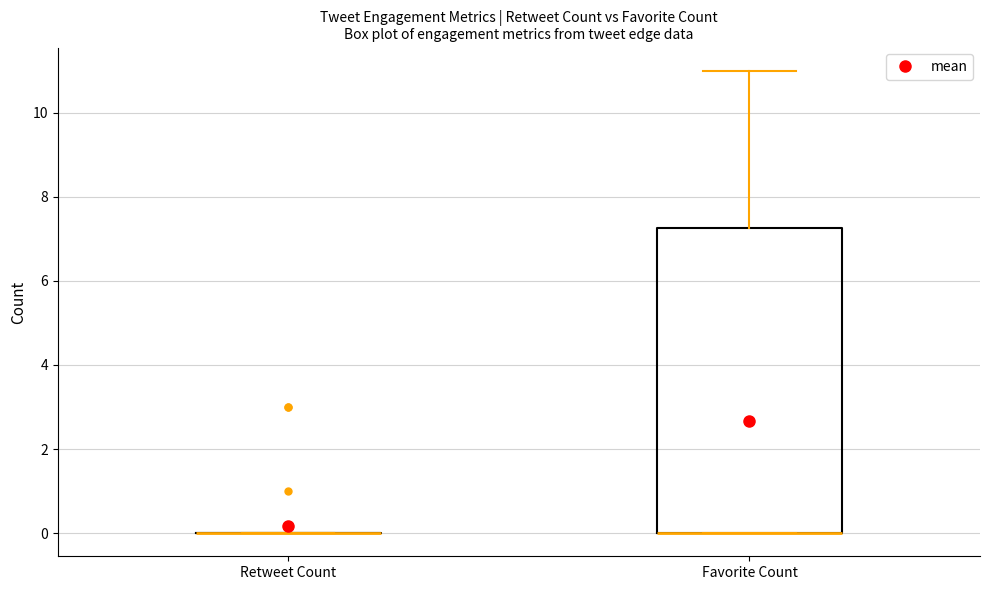

Reading left to right, read every box against the y-axis: the position of its median line, the range the box covers, and the ends of its whiskers. The values are not printed on the chart, so give them approximately, as read against the axis.

Retweet Count: box collapsed to a line at 0.0, whiskers 0.0 to 0.0
Favorite Count: median 0.0 (drawn on the box's lower edge), box 0.0 to 7.2, whiskers 0.0 to 11.0